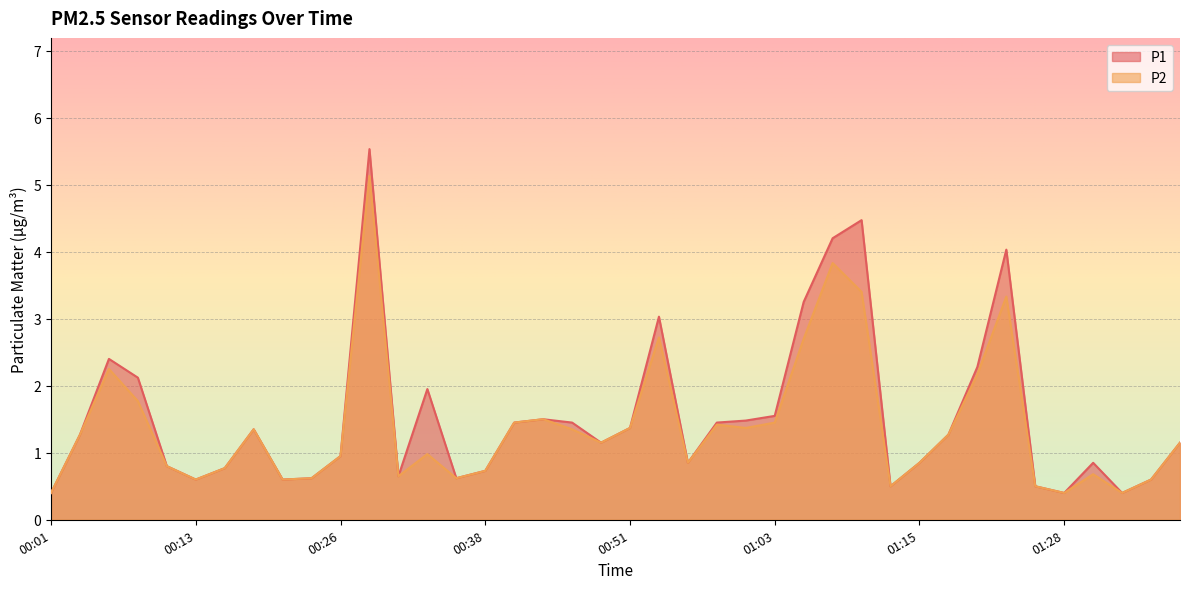

What is the difference between the maximum and second lowest values in the P2 series?

4.7